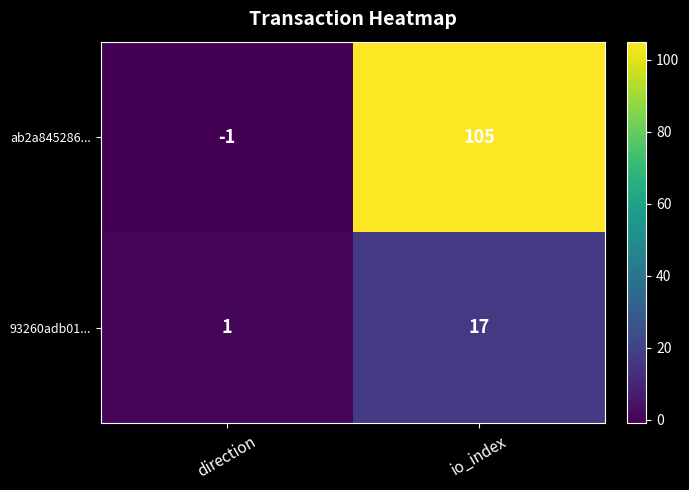

At which category is the sum across all series the highest?

io_index